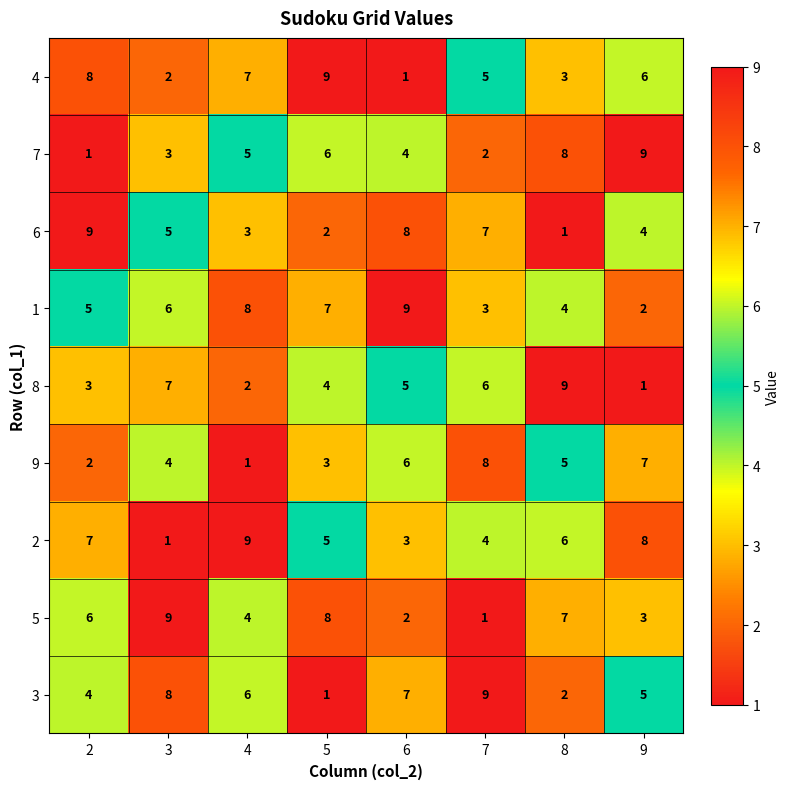

Is it true that 9 equals 4 at 3?

True